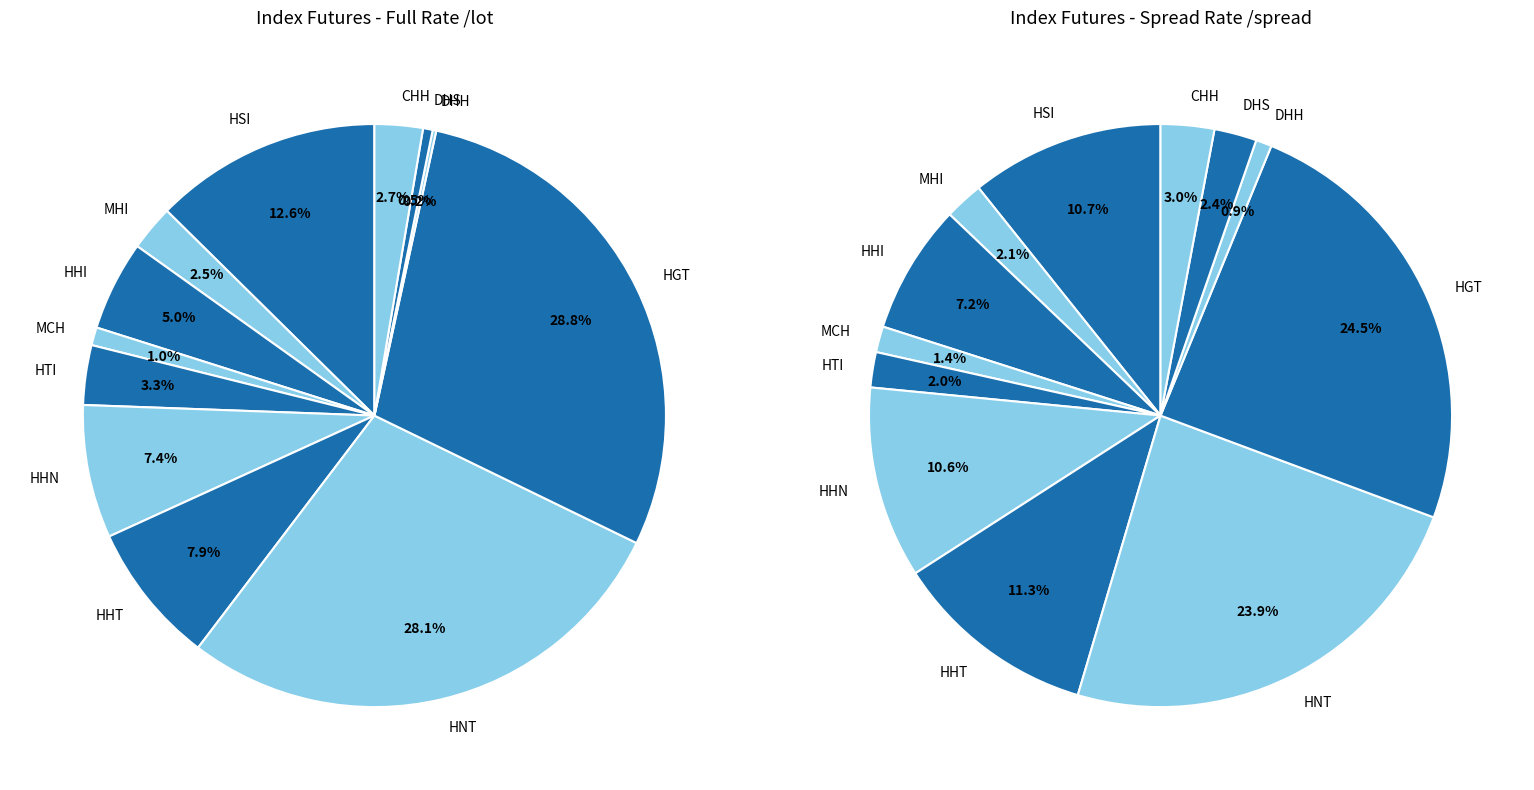

To the nearest percent, what is the difference between the MCH and HTI slice percentages?

1%